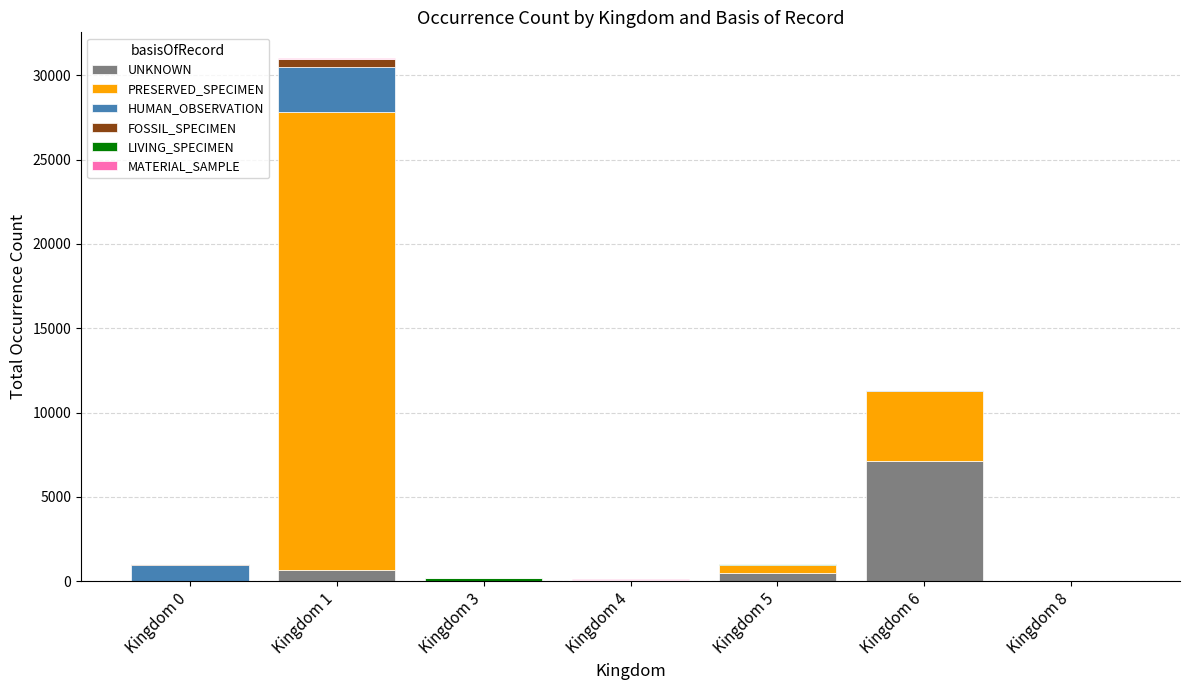

What is the sum of all UNKNOWN values?

8437